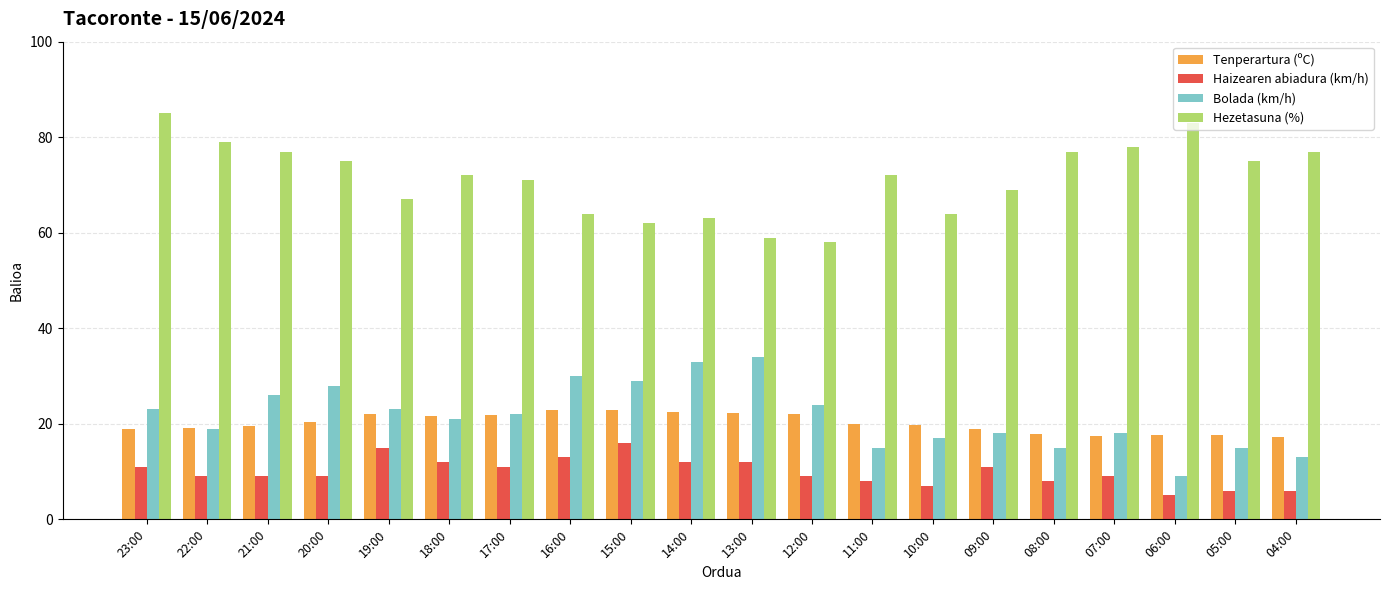

Rank the series by their maximum value, from lowest to highest.

Haizearen abiadura (km/h), Tenperartura (ºC), Bolada (km/h), Hezetasuna (%)